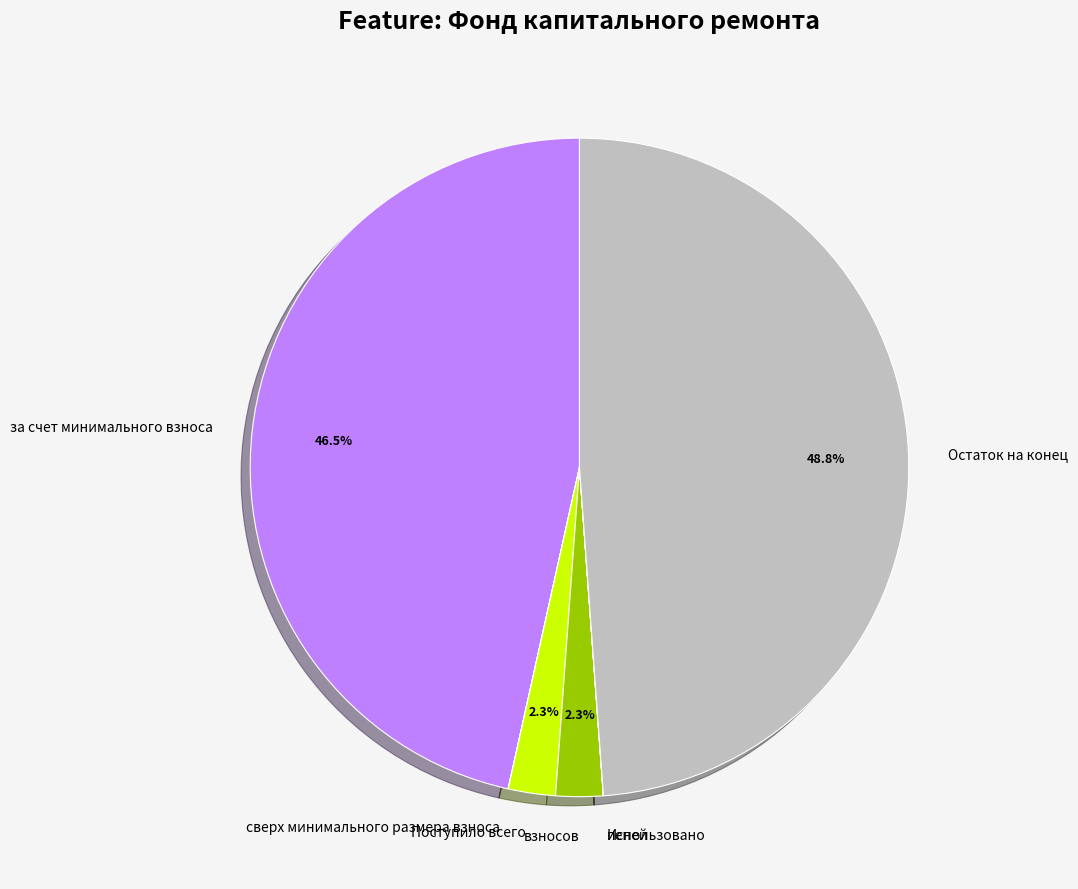

To the nearest percent, what is the combined percentage of взносов and за счет минимального взноса?

49%